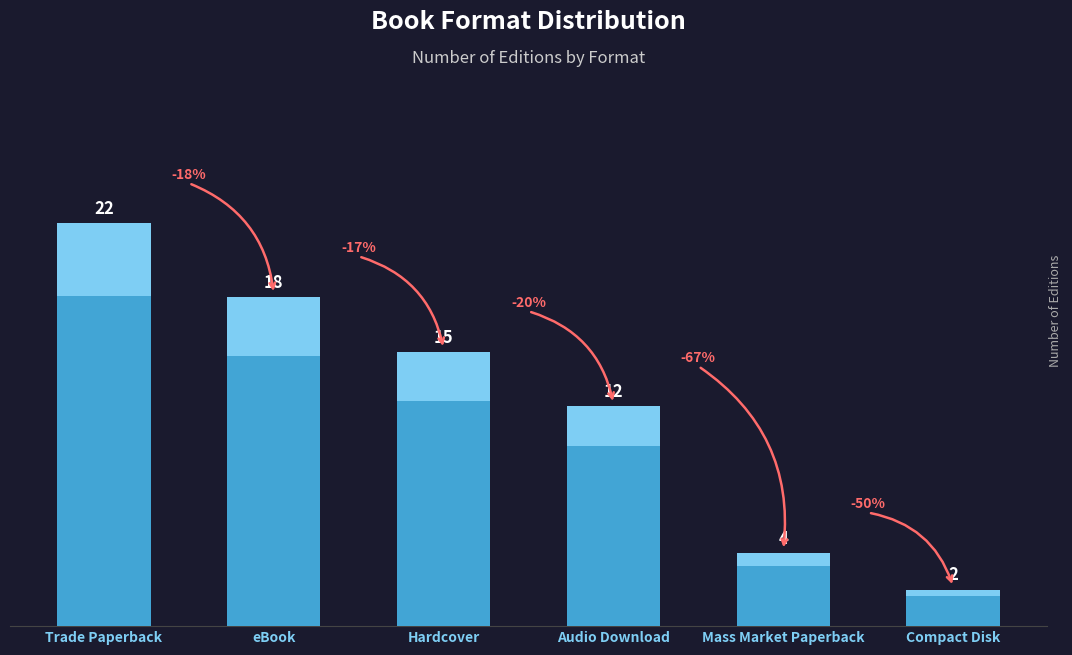

The chart shows a value of 4 at Compact Disk. True or false?

False